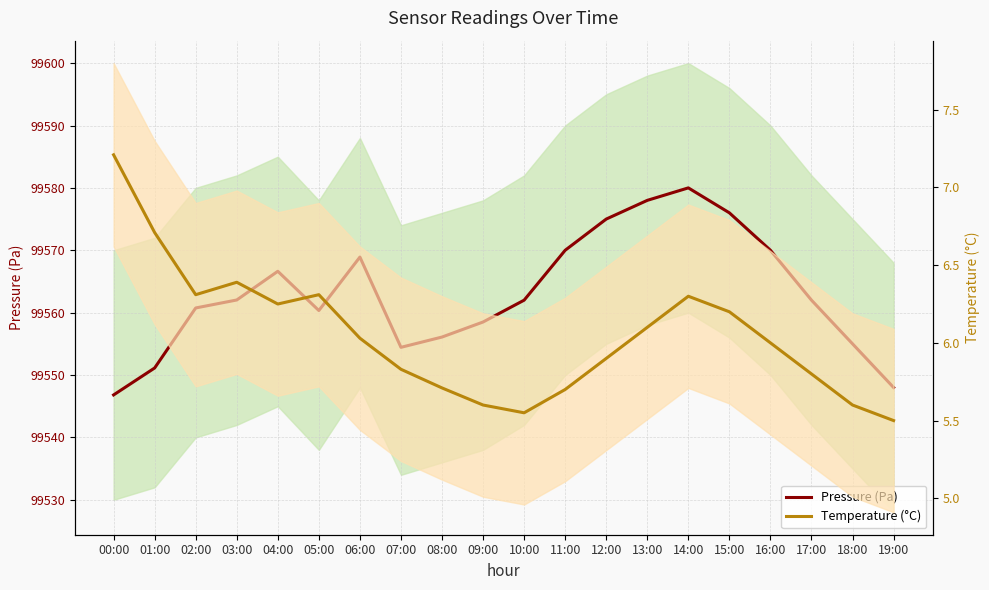

What position from the right is 06:00?

14